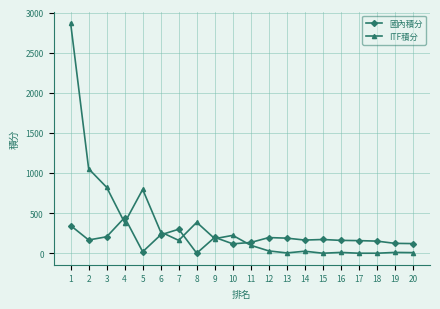

The ITF積分 series shows 160.0 at 7. True or false?

True